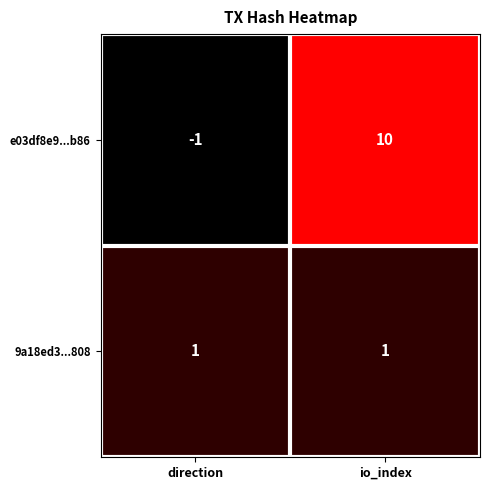

Between direction and io_index, which series saw the biggest shift?

e03df8e9...b86